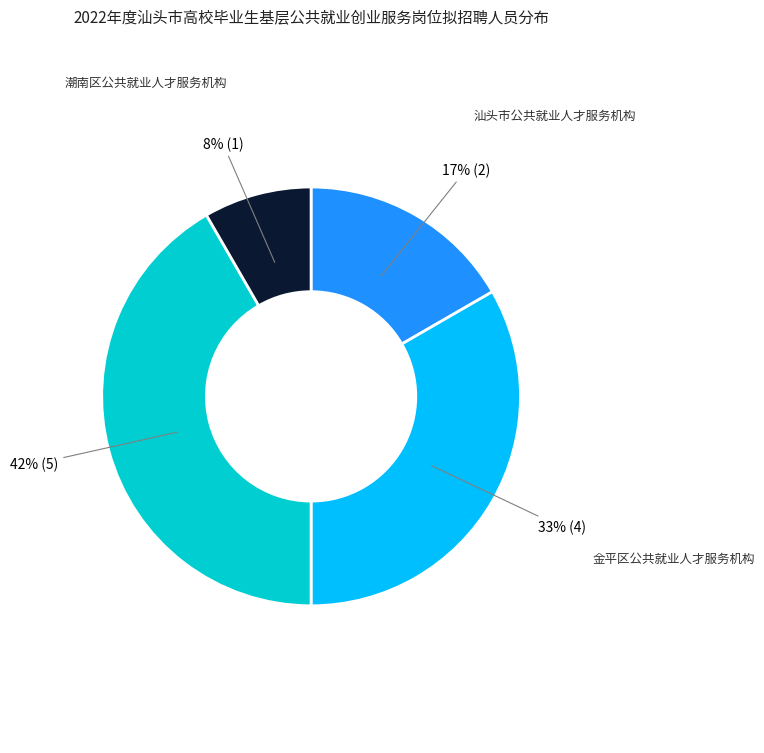

What percentage is the 金平区公共就业人才服务机构 slice, to the nearest percent?

33%